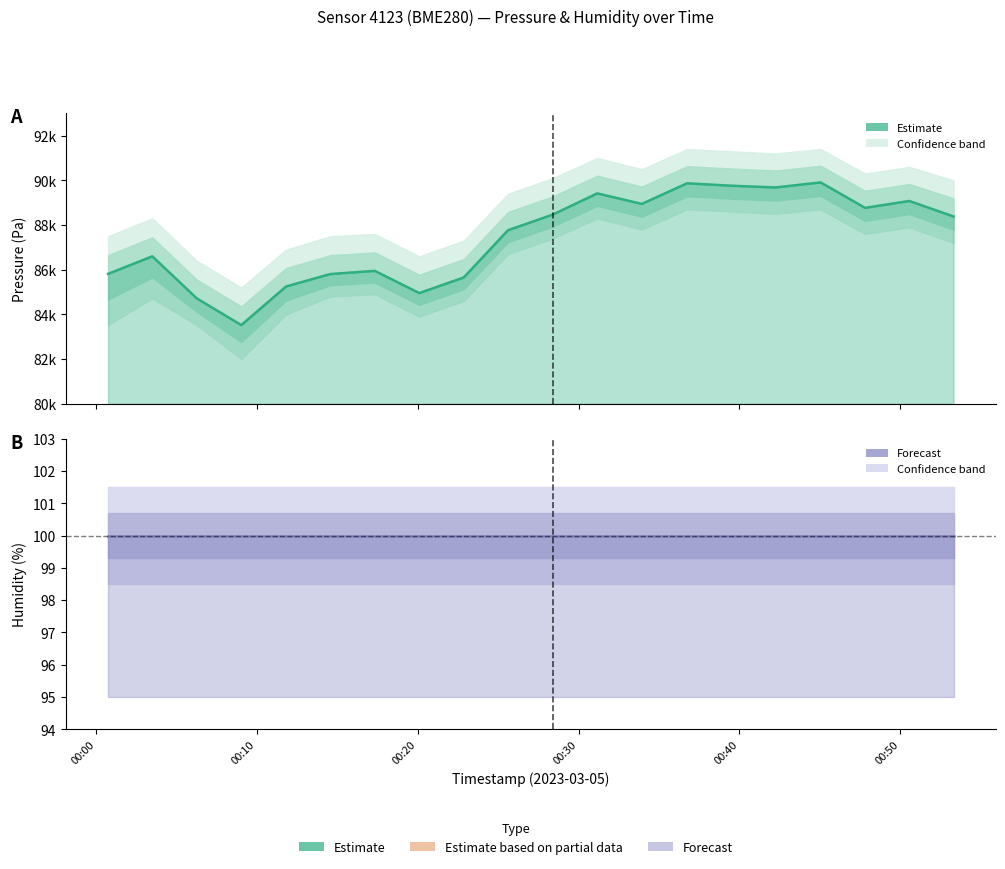

What is the sum of all pressure (mean) values?

1748288.6